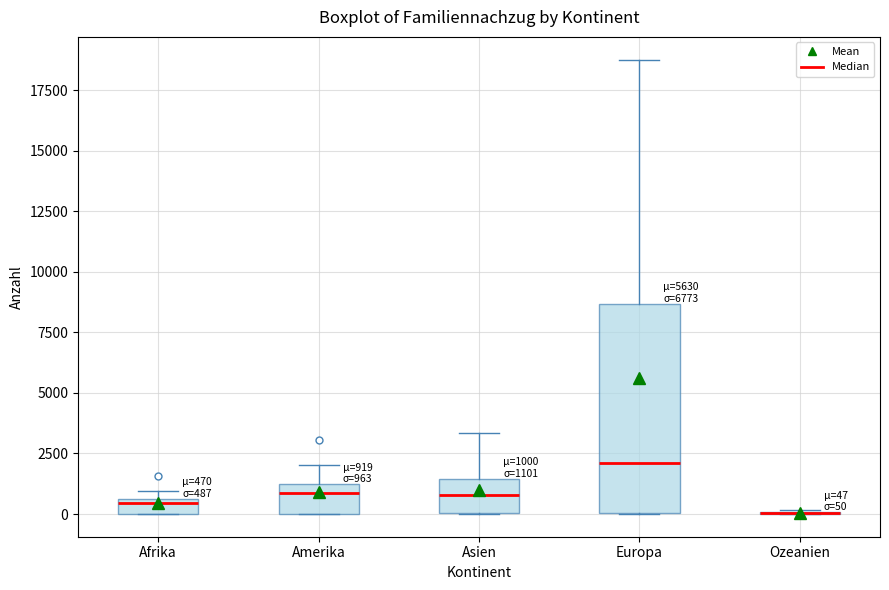

Comparing the boxes themselves (not the whiskers), which one is the tallest?

Europa